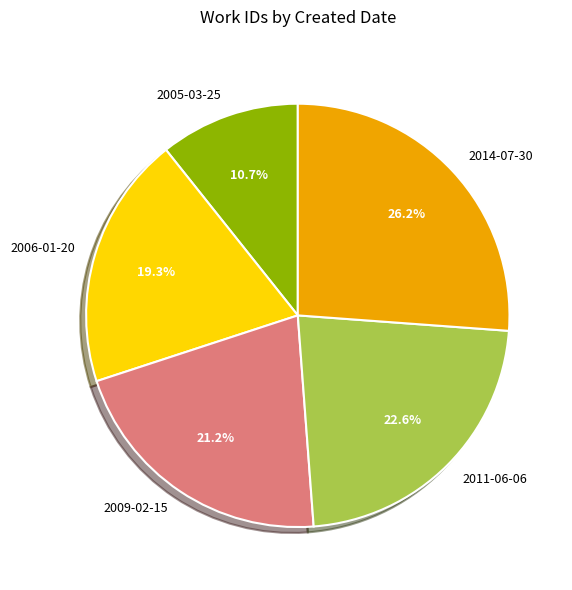

To the nearest percent, what percentage of the pie is 2011-06-06?

23%